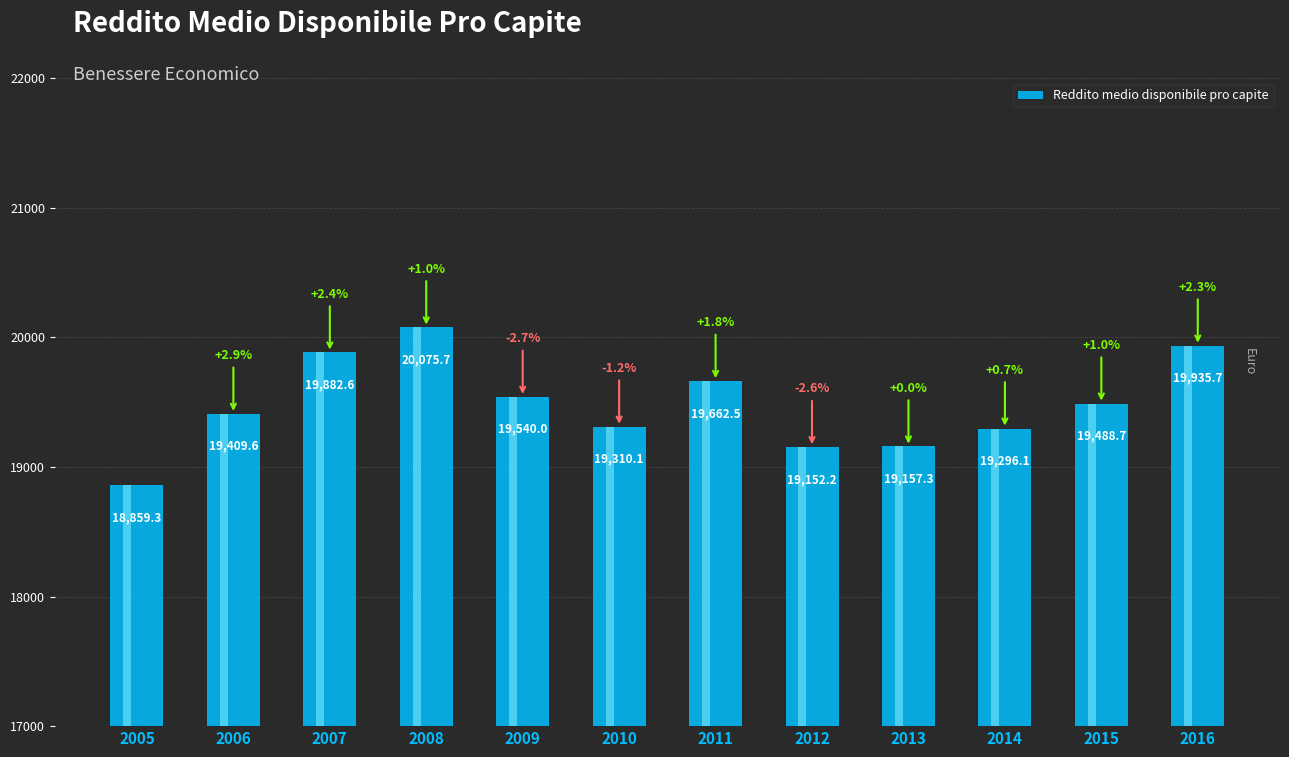

What is the minimum value shown in the chart?

18859.3